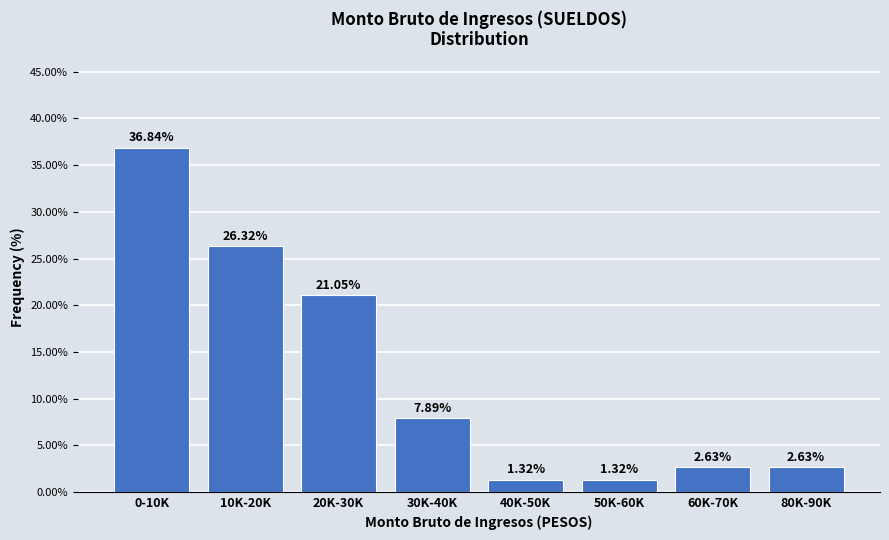

Which has a higher value, 0-10K or 50K-60K?

0-10K